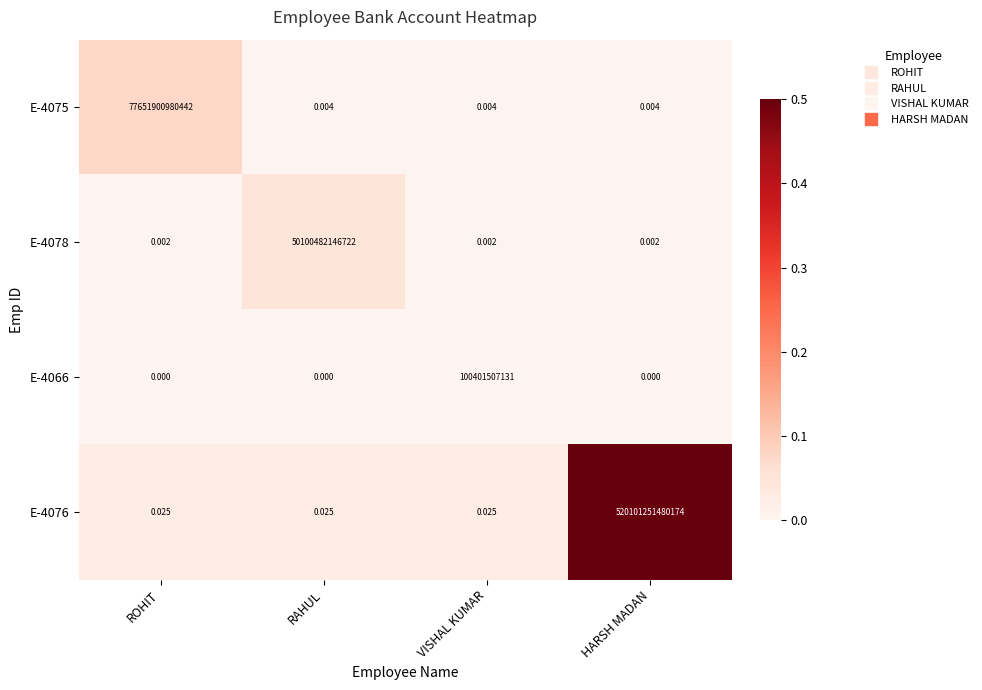

Which category has the highest value in the E-4076 series?

HARSH MADAN